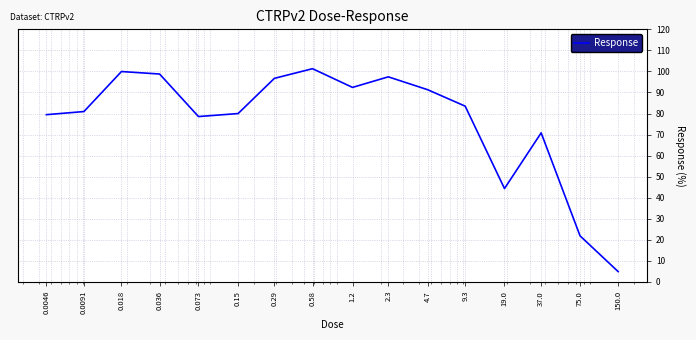

What is the difference between the maximum and minimum values?

96.4